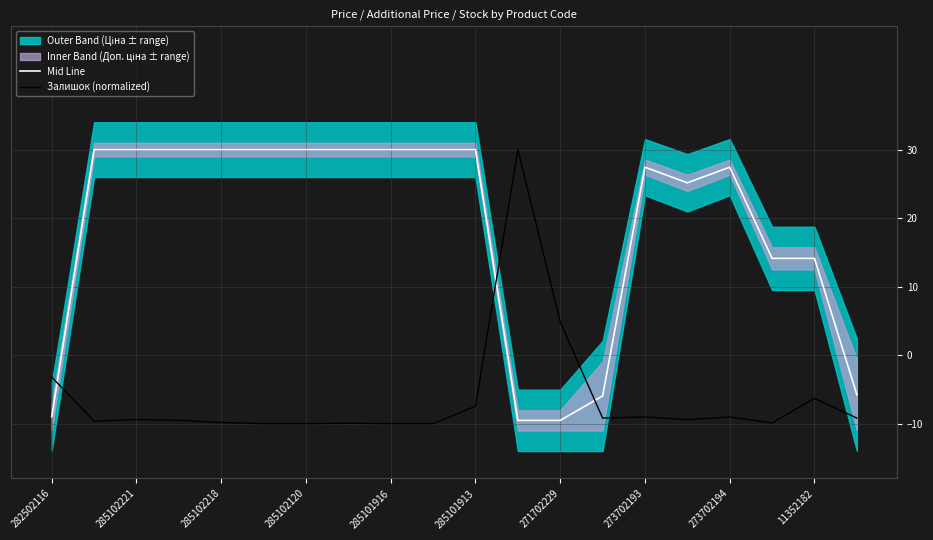

The Залишок (normalized) series shows -3.2 at 282502116. True or false?

True